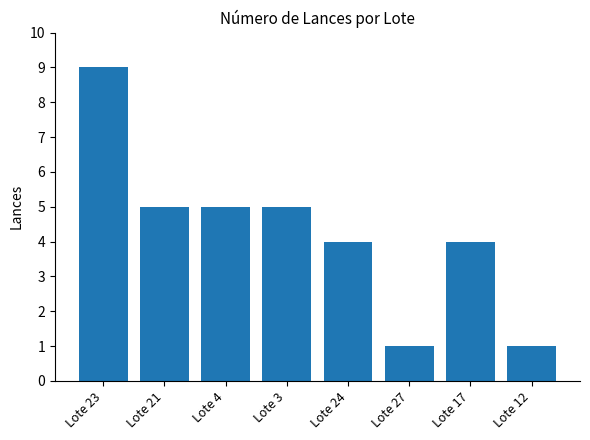

Approximately how many times larger is the value at Lote 12 compared to Lote 21?

0.2